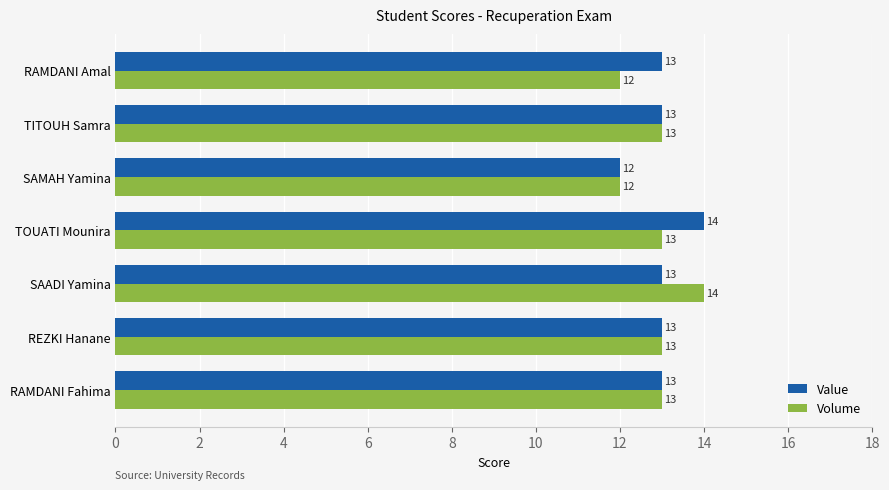

Is it true that Value equals 9 at SAADI Yamina?

False